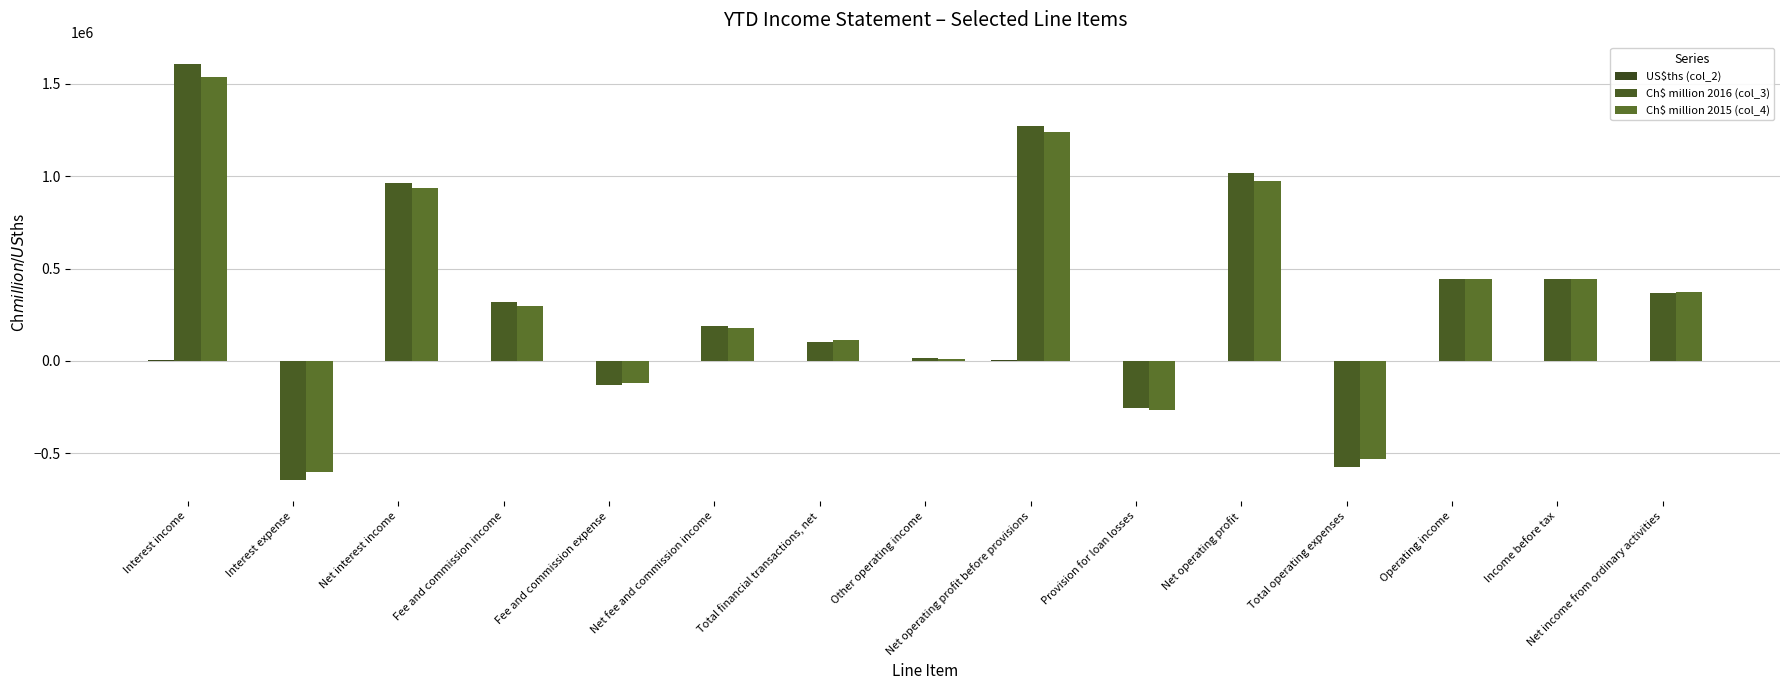

Are the bars grouped side by side (vs. stacked)?

Yes